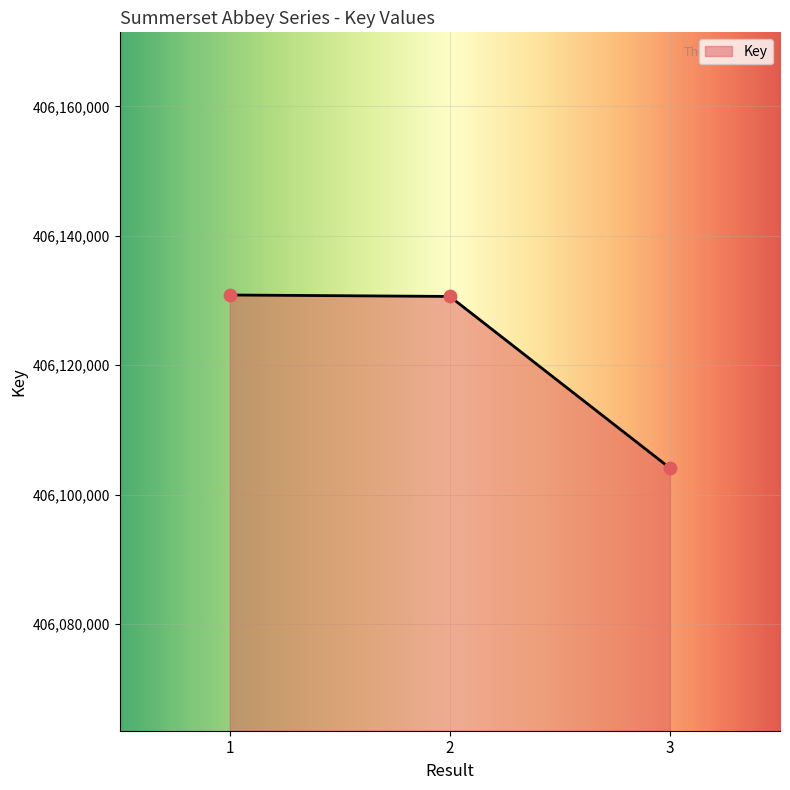

What is the change in value from 2 to 3?

-26542